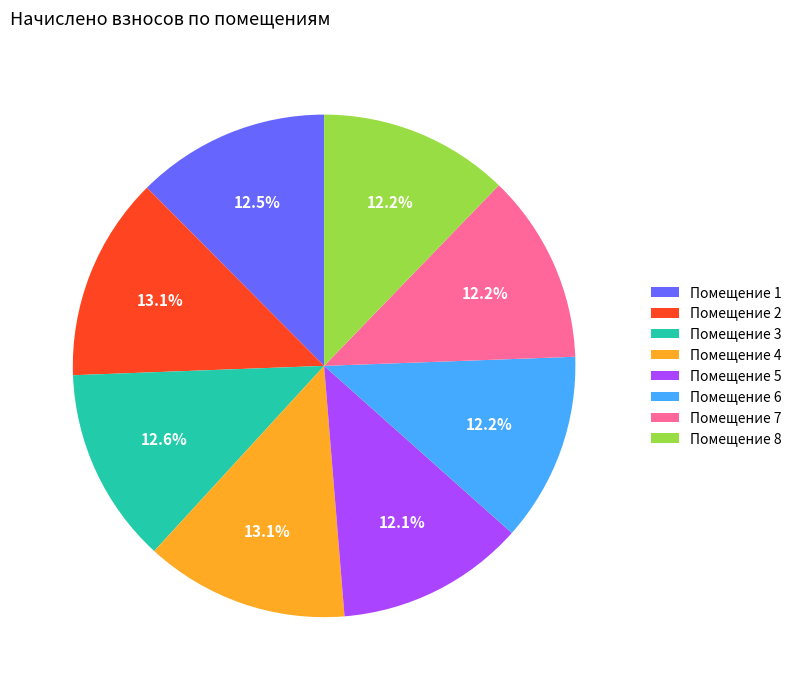

Is there any slice that represents more than half of the pie?

No